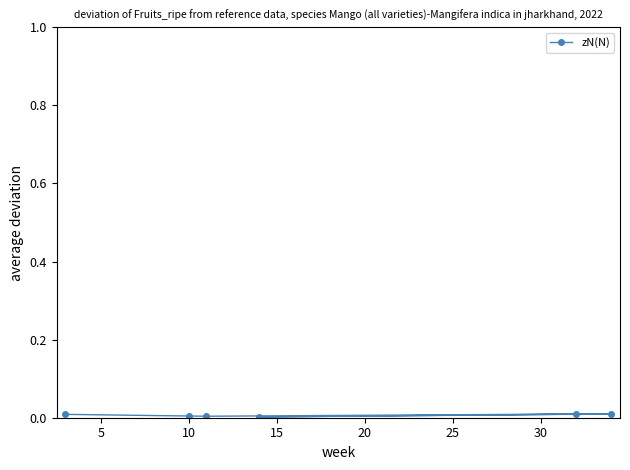

The value at 15 is 0.0. True or false?

True